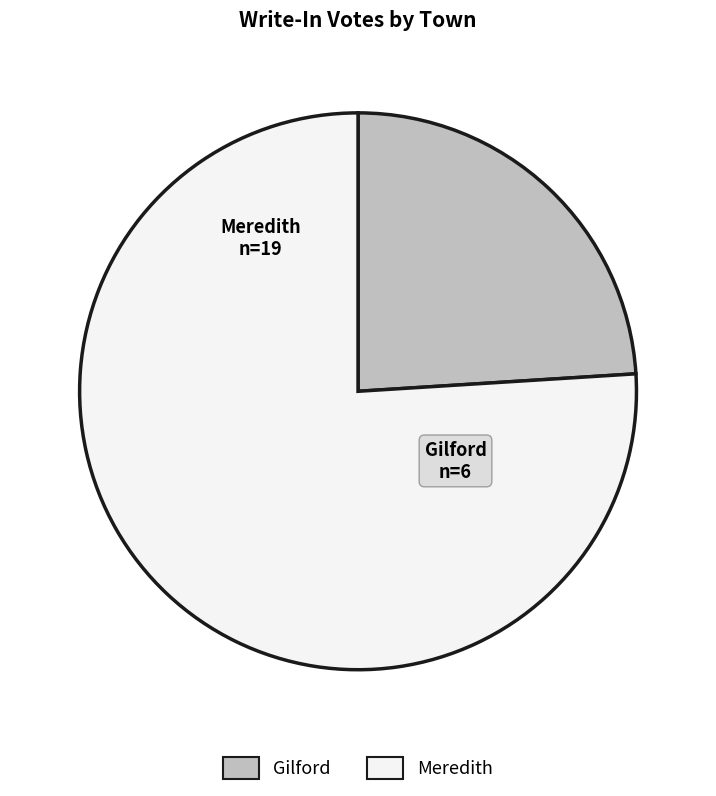

What is the ratio of the value at Meredith to the value at Gilford?

3.2